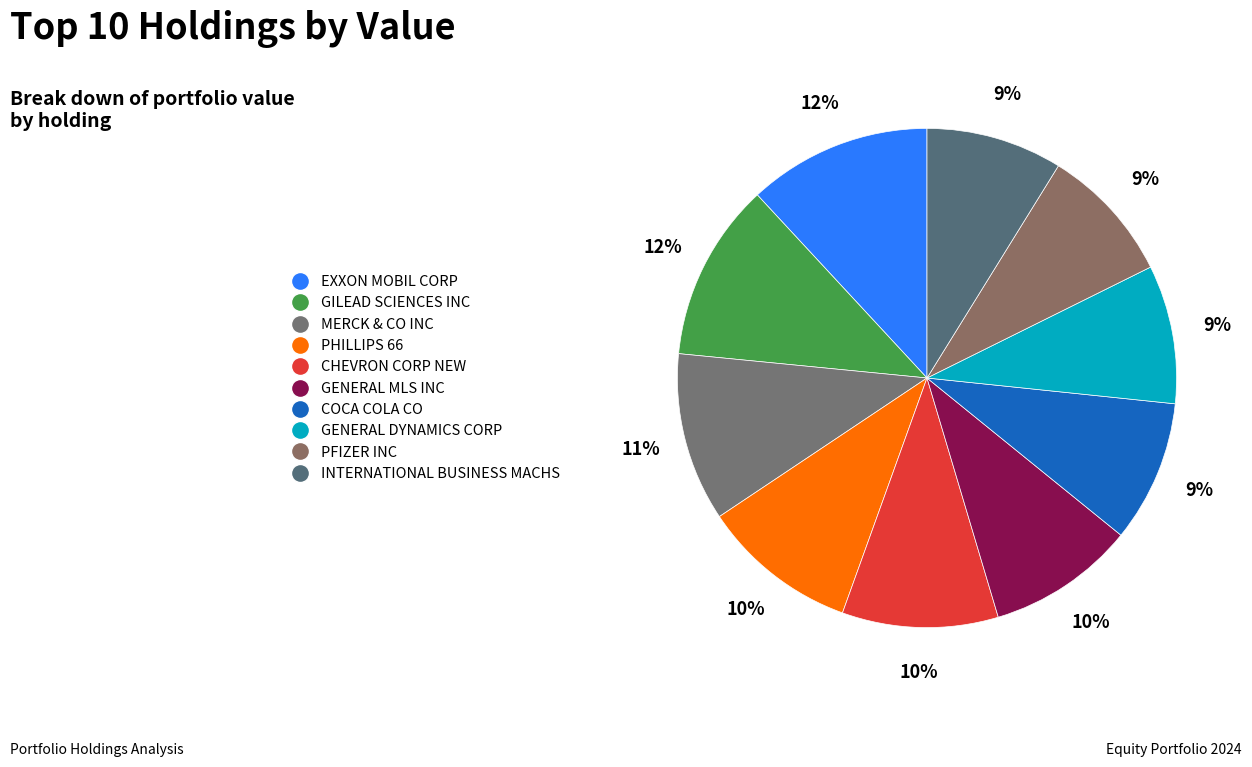

What is the total percentage of PFIZER INC and CHEVRON CORP NEW?

19.0%